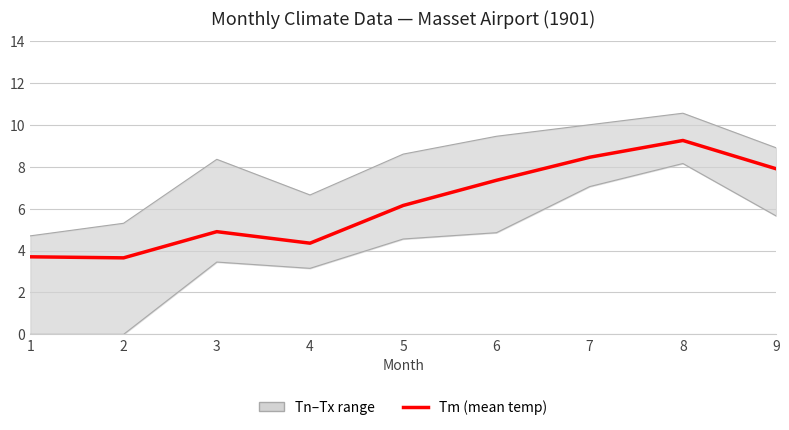

At which label is the value closest to 6?

5